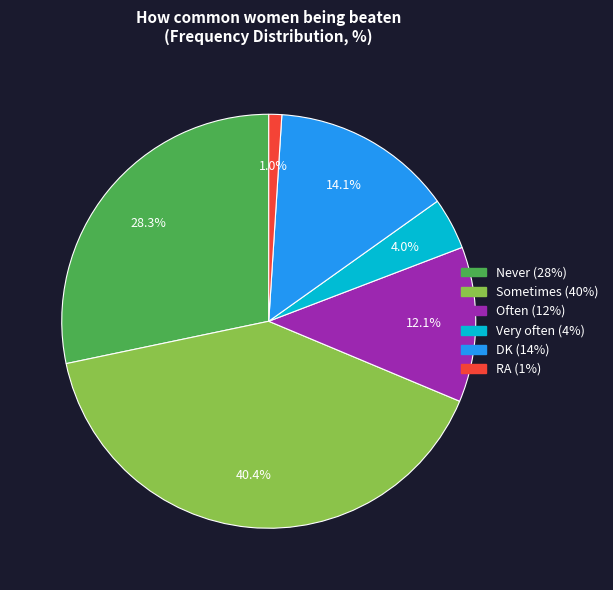

How many slices are in this pie chart?

6